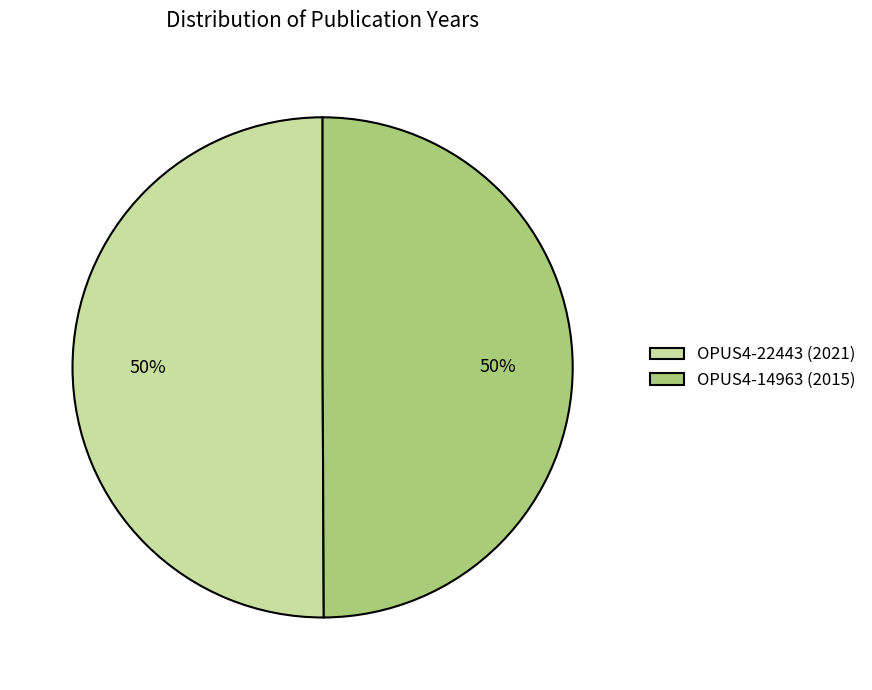

Combined, do OPUS4-14963 (2015) and OPUS4-22443 (2021) account for over 50%?

Yes